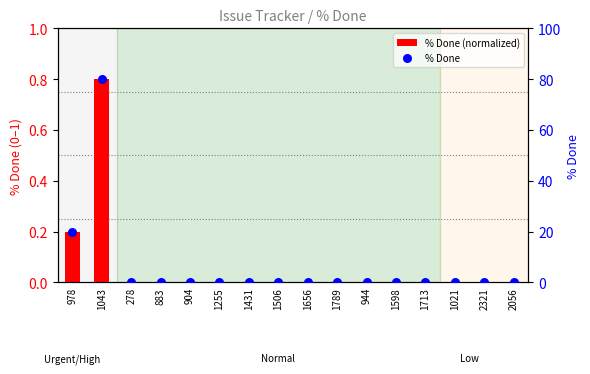

Which series has the widest spread of Y values?

% Done